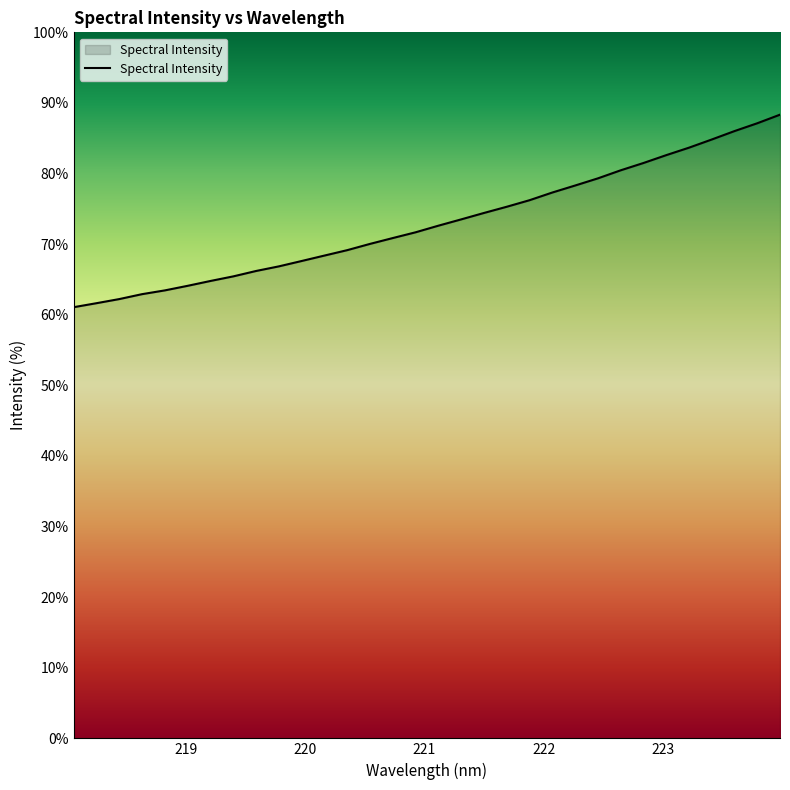

How many lines are shown in the chart?

1